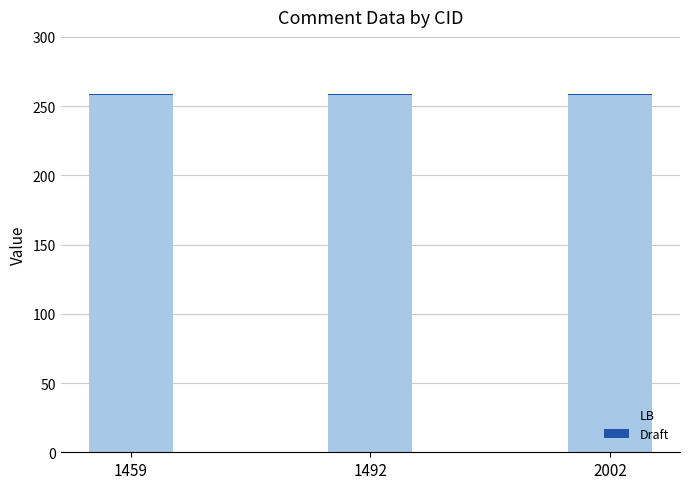

What is the maximum value for LB?

258